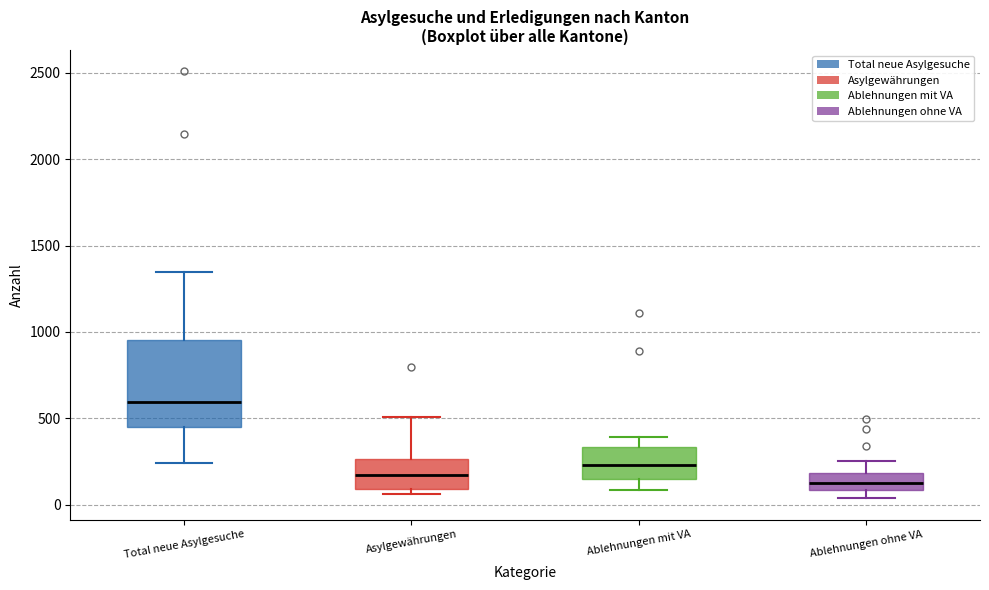

Reading left to right, read every box against the y-axis: the position of its median line, the range the box covers, and the ends of its whiskers. The values are not printed on the chart, so give them approximately, as read against the axis.

Total neue Asylgesuche: median 600, box 450 to 950, whiskers 250 to 1350
Asylgewährungen: median 150, box 100 to 250, whiskers 50 to 500
Ablehnungen mit VA: median 250, box 150 to 350, whiskers 100 to 400
Ablehnungen ohne VA: median 150, box 100 to 200, whiskers 50 to 250